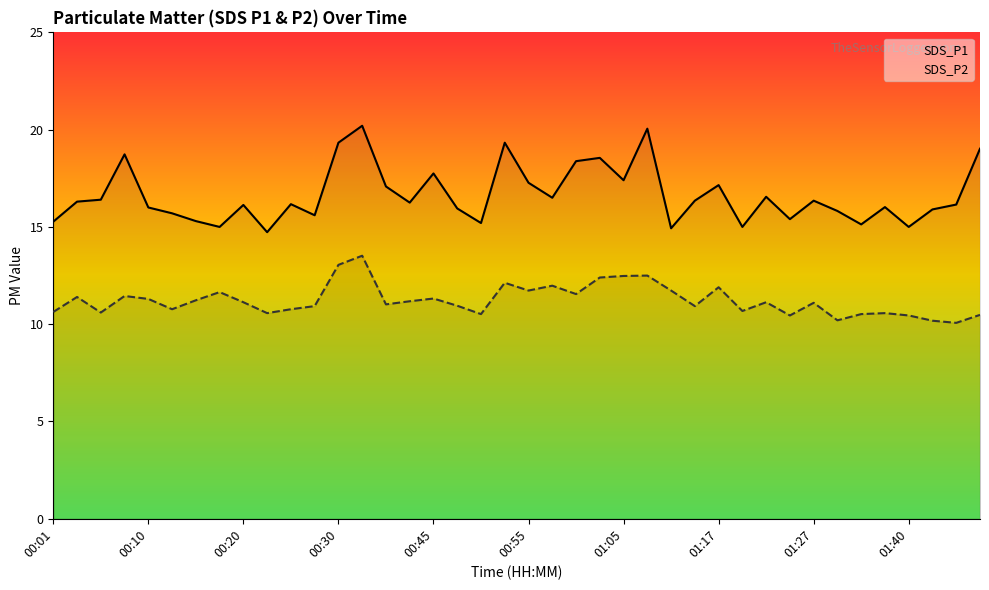

What is the approximate value of SDS_P1 at 00:55?

17.3